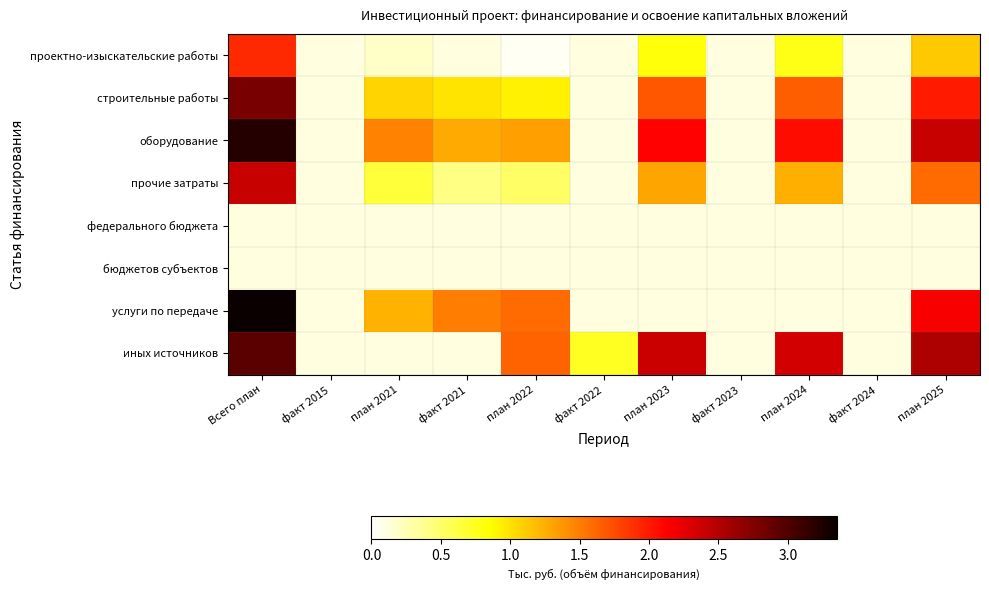

Count the number of data series in this chart.

8